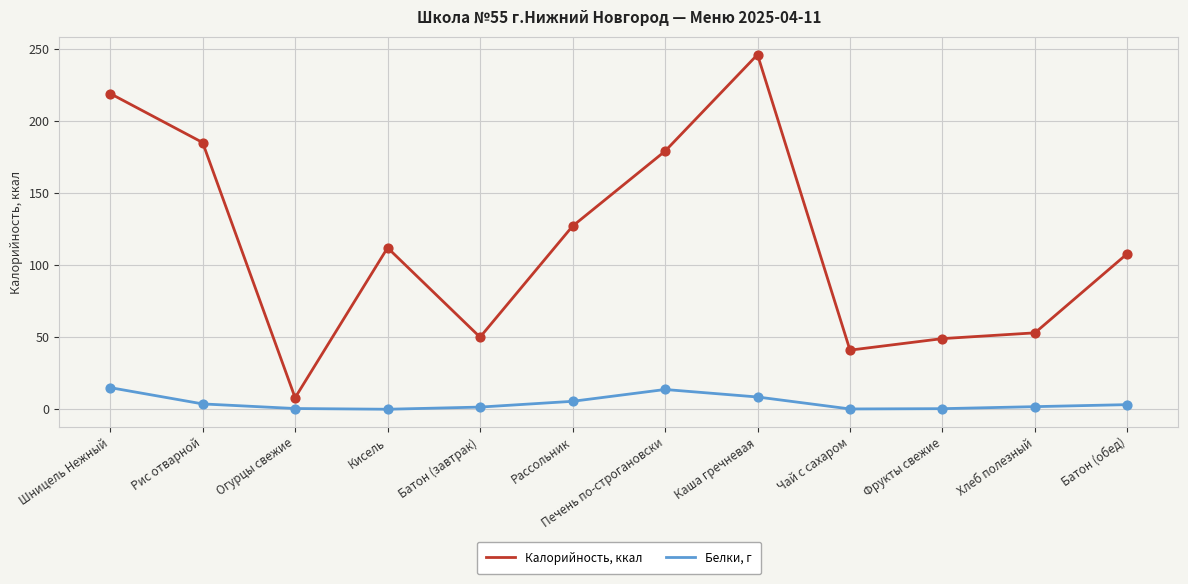

At how many categories does at least one series exceed 74?

7